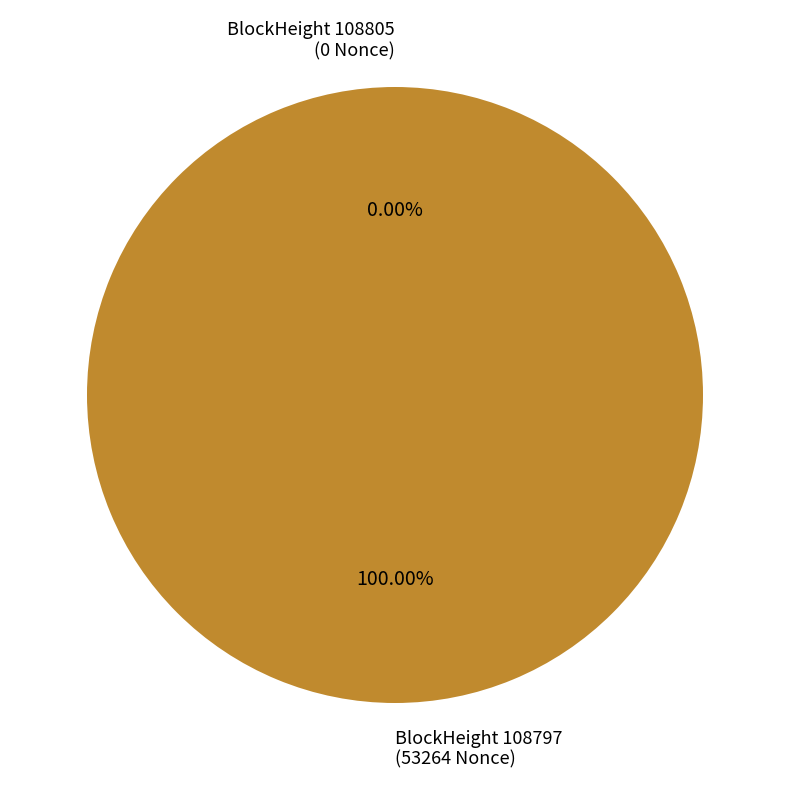

True or false: 108805 accounts for 0% of the total.

True